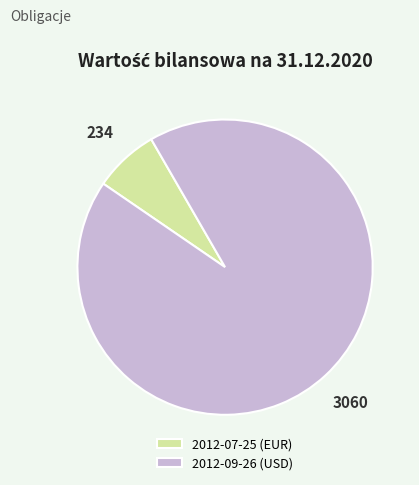

Rank the categories by value from highest to lowest.

2012-09-26 (USD), 2012-07-25 (EUR)